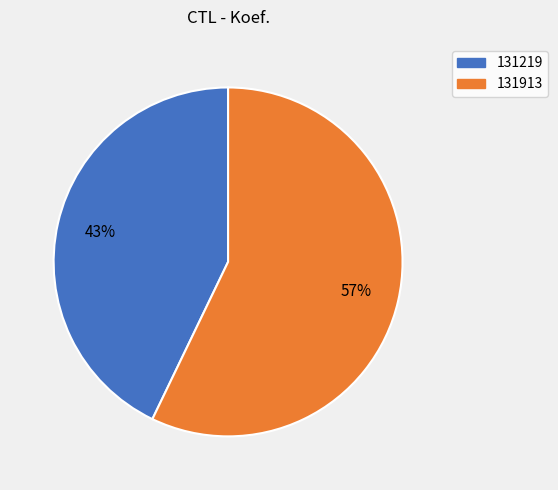

Count the number of slices in the pie.

2